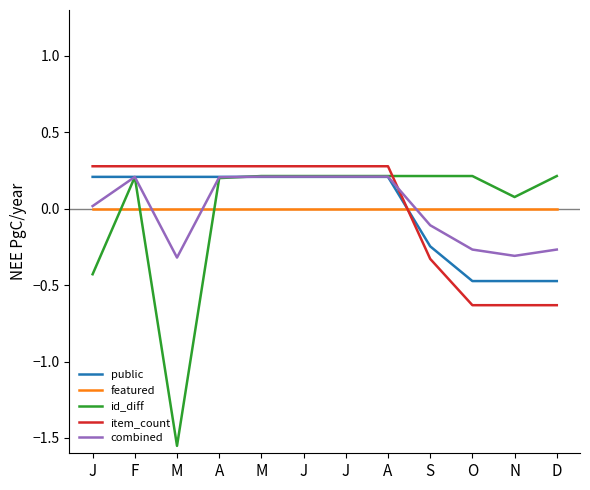

Reading left to right, list all the values displayed in this chart.

public: J=0.2	F=0.2	M=0.2	A=0.2	M=0.2	J=0.2	J=0.2	A=0.2	S=-0.2	O=-0.5	N=-0.5	D=-0.5
featured: J=0.0	F=0.0	M=0.0	A=0.0	M=0.0	J=0.0	J=0.0	A=0.0	S=0.0	O=0.0	N=0.0	D=0.0
id_diff: J=-0.4	F=0.2	M=-1.6	A=0.2	M=0.2	J=0.2	J=0.2	A=0.2	S=0.2	O=0.2	N=0.1	D=0.2
item_count: J=0.3	F=0.3	M=0.3	A=0.3	M=0.3	J=0.3	J=0.3	A=0.3	S=-0.3	O=-0.6	N=-0.6	D=-0.6
combined: J=0.0	F=0.2	M=-0.3	A=0.2	M=0.2	J=0.2	J=0.2	A=0.2	S=-0.1	O=-0.3	N=-0.3	D=-0.3